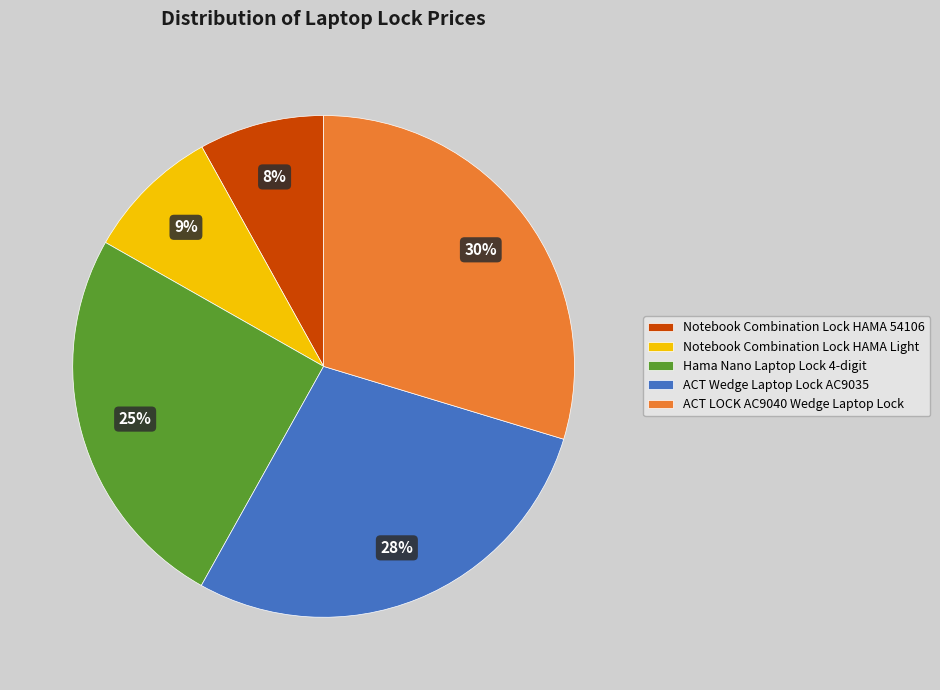

Count the number of slices in the pie.

5